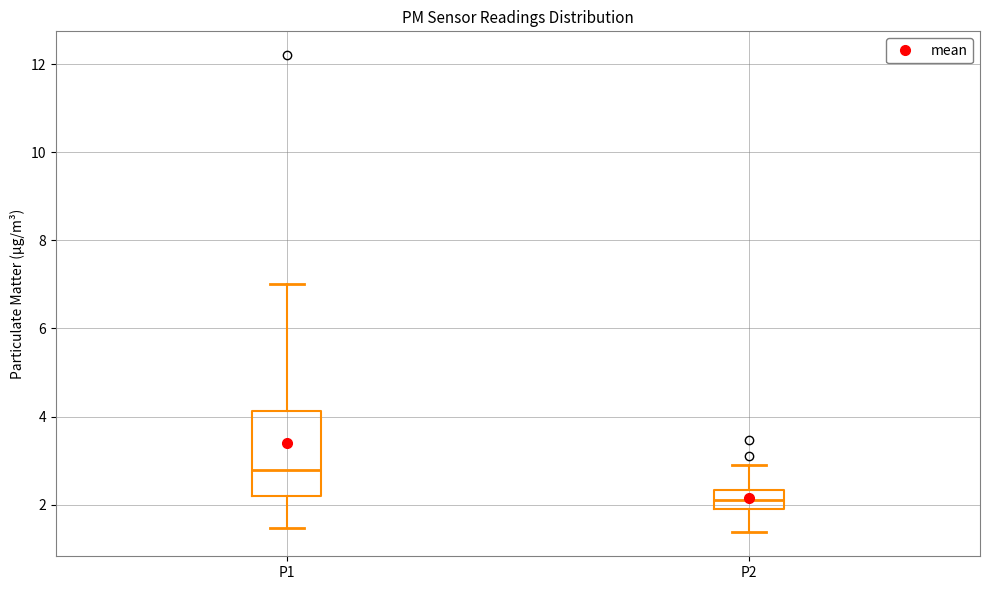

Which box is the tallest, from its lower edge to its upper edge?

P1